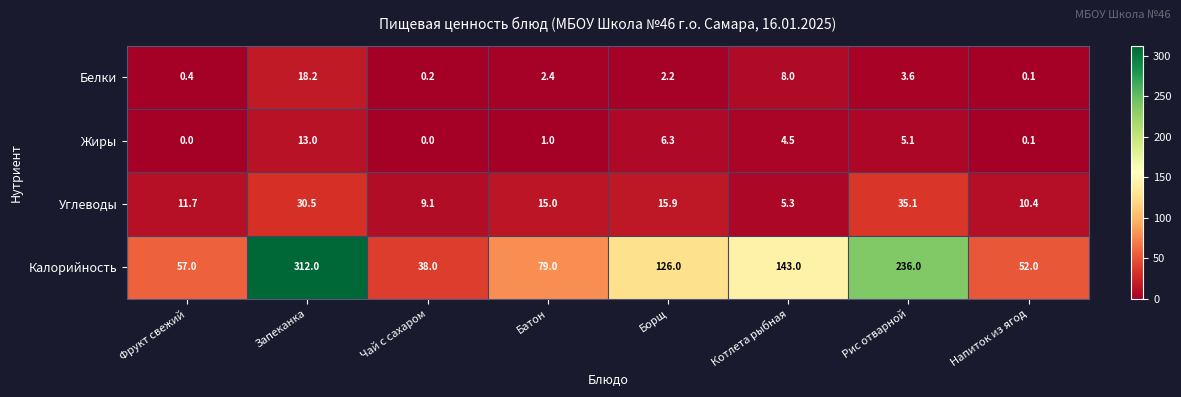

Is it true that Углеводы equals 35.1 at Рис отварной?

True